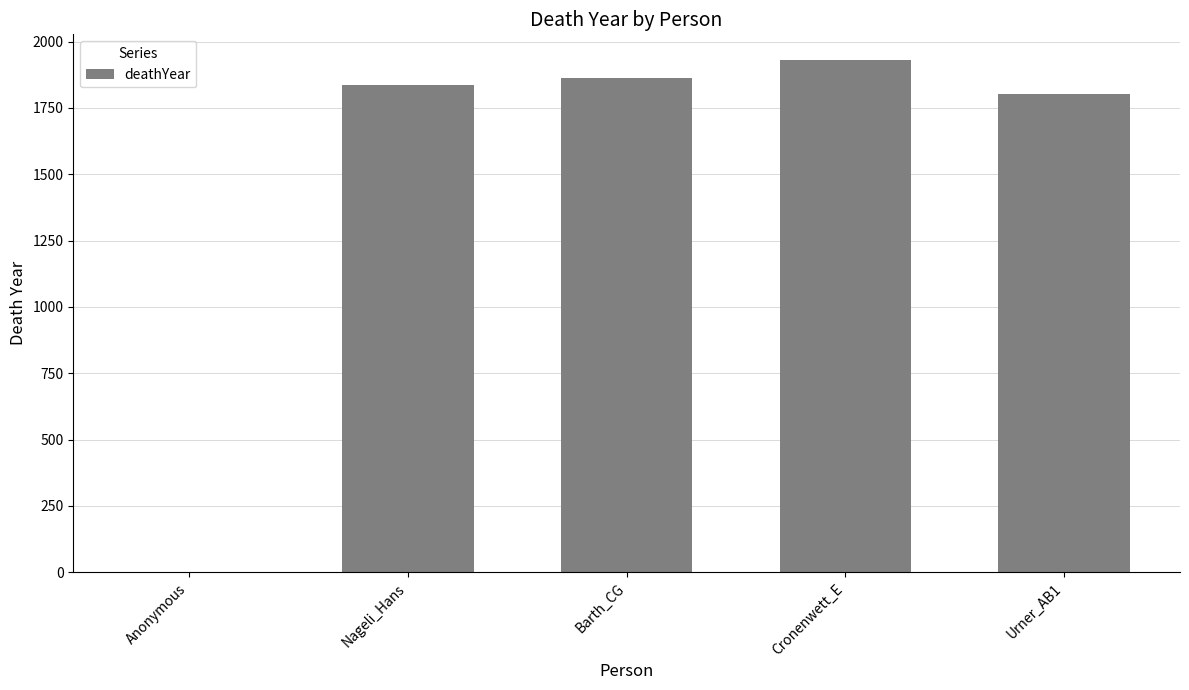

How many values are above zero?

4